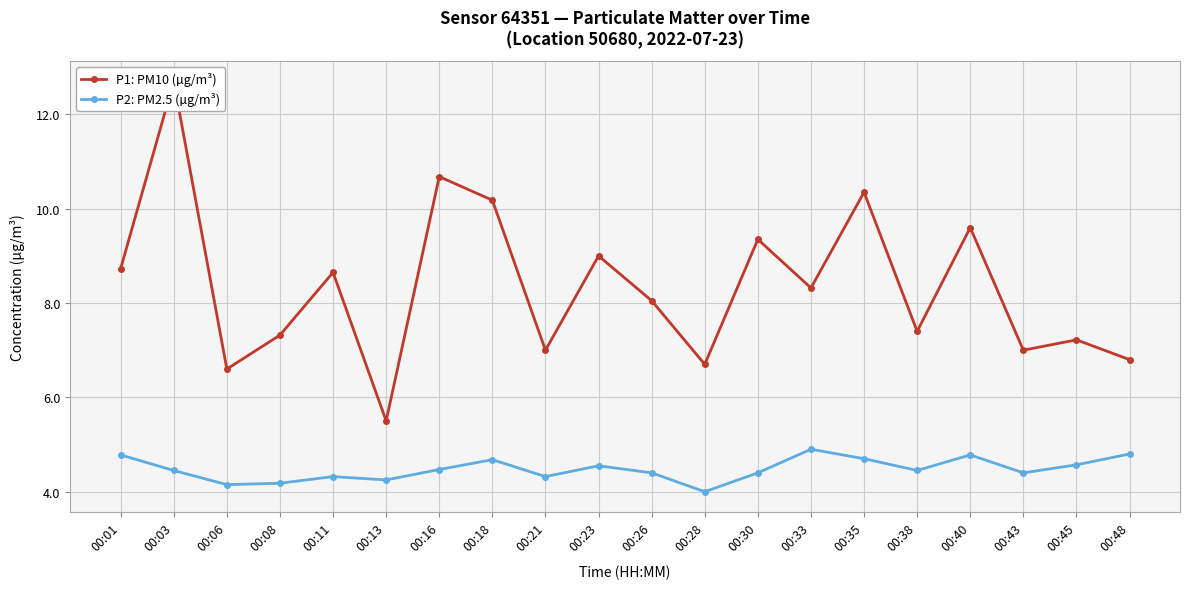

True or false: P1: PM10 (µg/m³) and P2: PM2.5 (µg/m³) intersect in this chart.

False